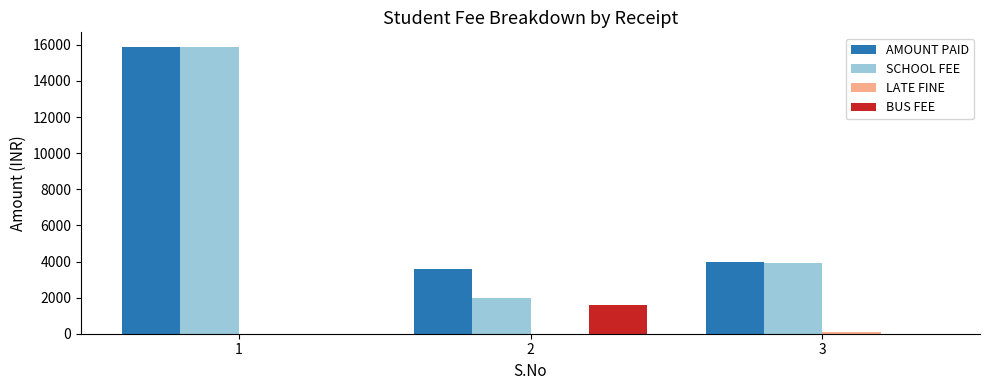

True or false: BUS FEE has a value of 0 at 3.

True